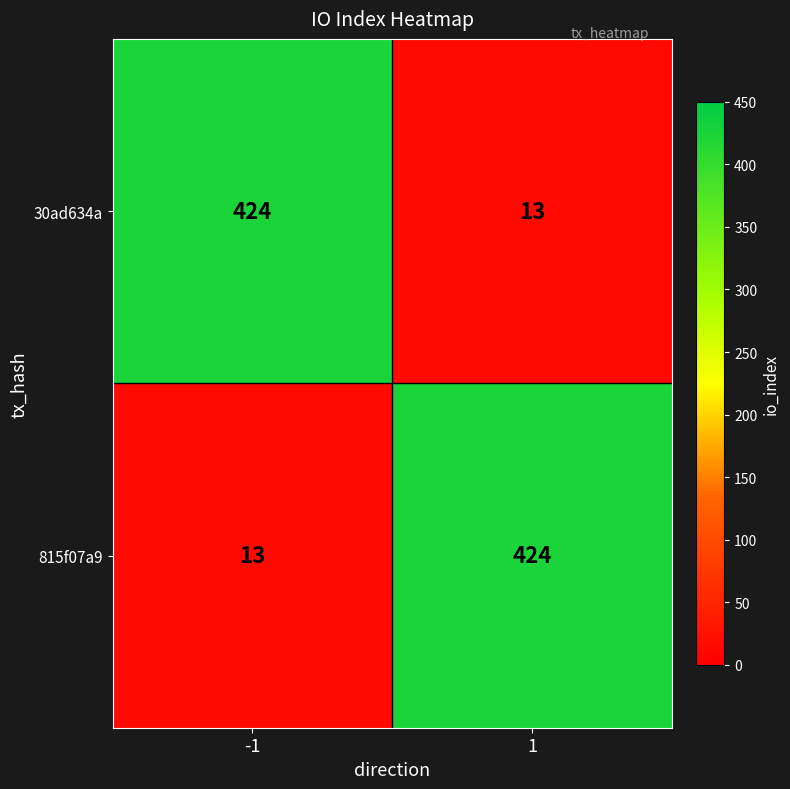

The value of 30ad634a at -1 is 190. True or false?

False